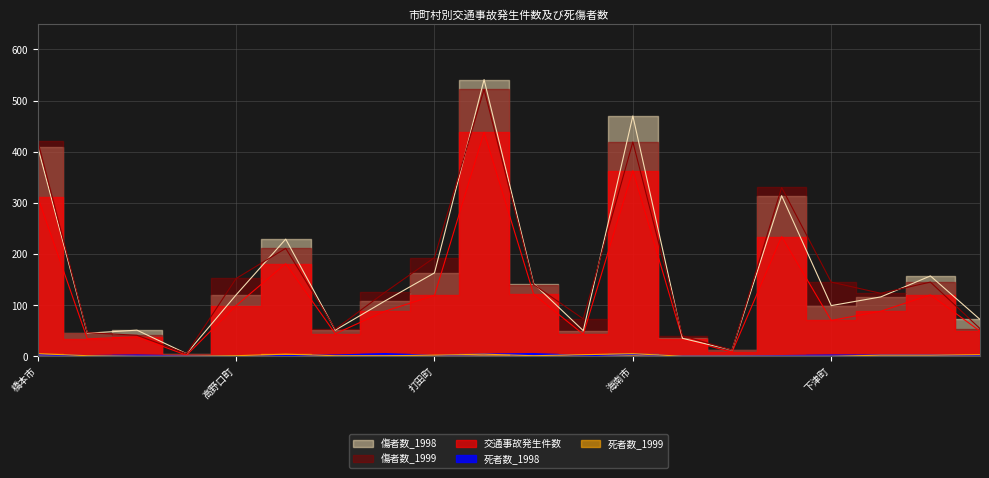

What is the difference between the 傷者数_1999 values at 花園村 and 岩出町?

517